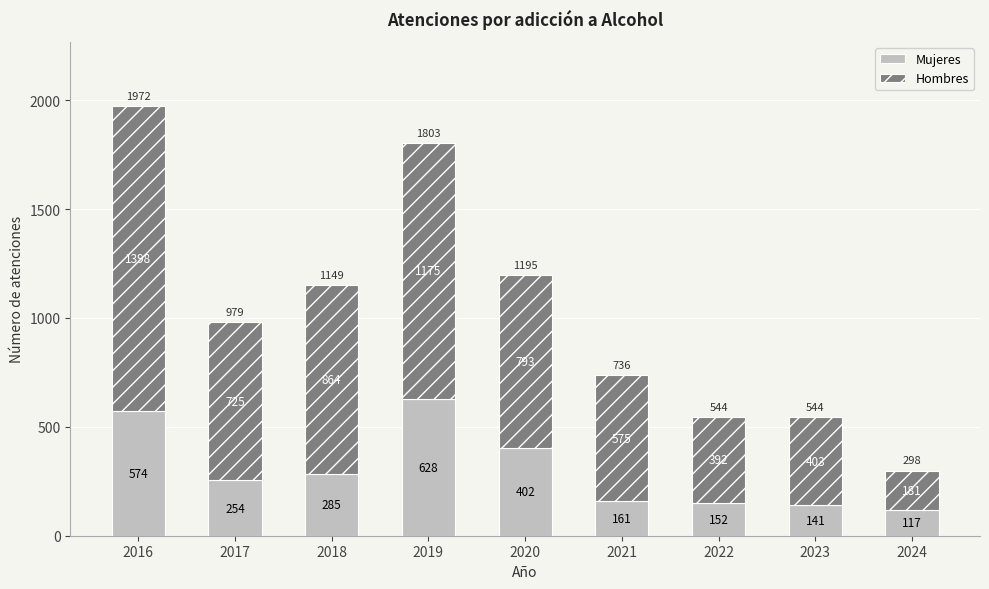

What is the difference between the Mujeres values at 2023 and 2019?

487